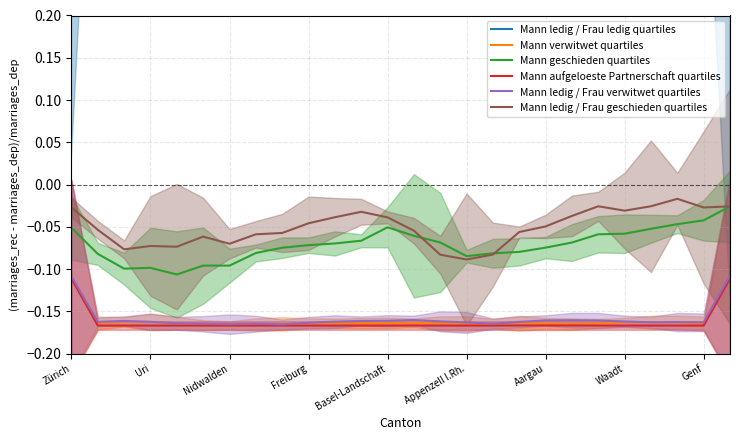

Between which two adjacent categories do Mann geschieden quartiles and Mann ledig / Frau geschieden quartiles first intersect?

13 and 14